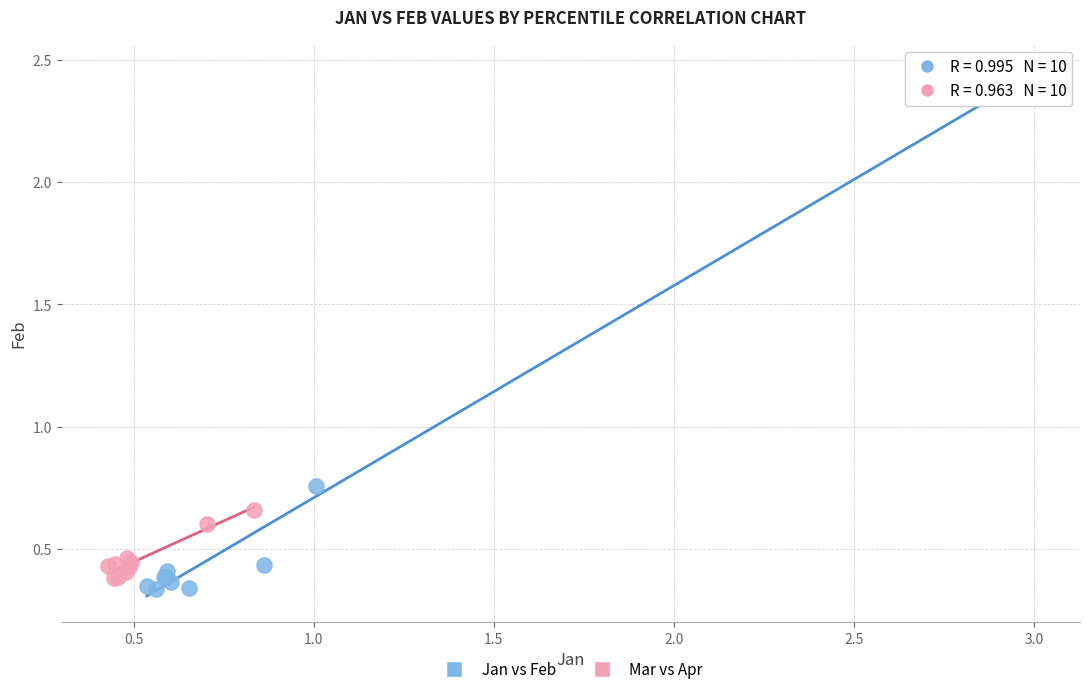

What are all the series names shown in the legend?

Jan vs Feb, Mar vs Apr